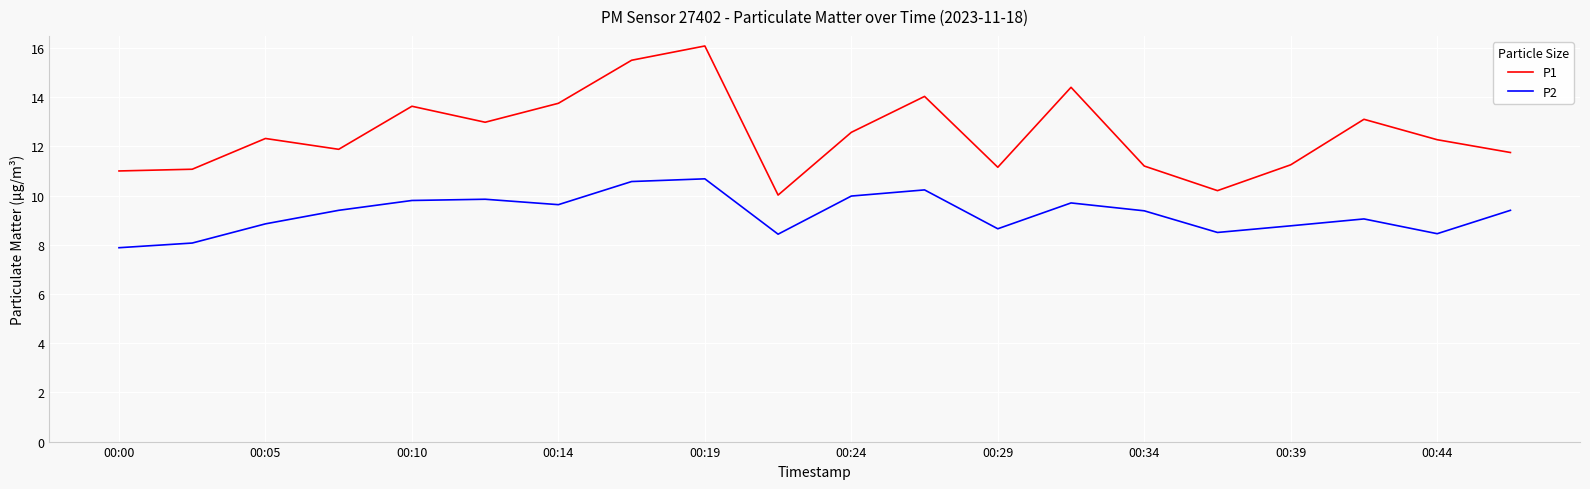

Count the number of data series in this chart.

2